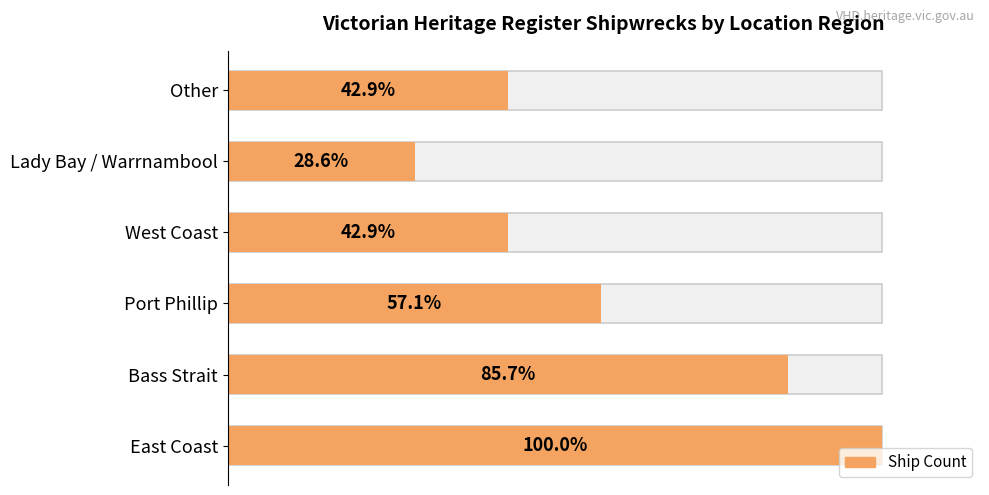

What is the difference between the values at West Coast and Lady Bay / Warrnambool?

1